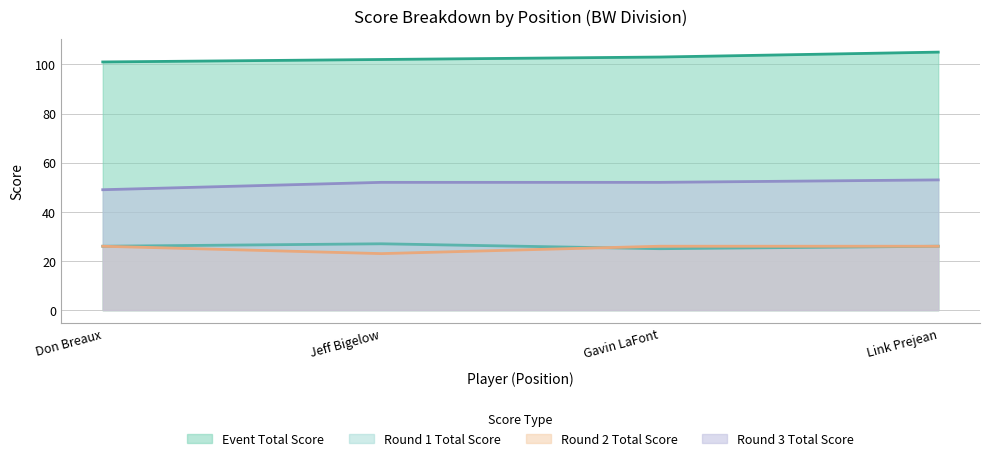

How many round_2_total_score values are between 26 and 27?

3